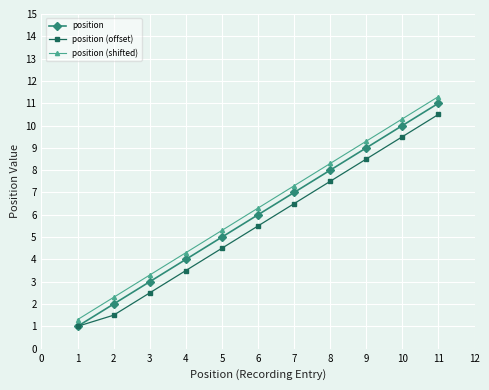

True or false: position (shifted) and position (offset) cross at least once.

False